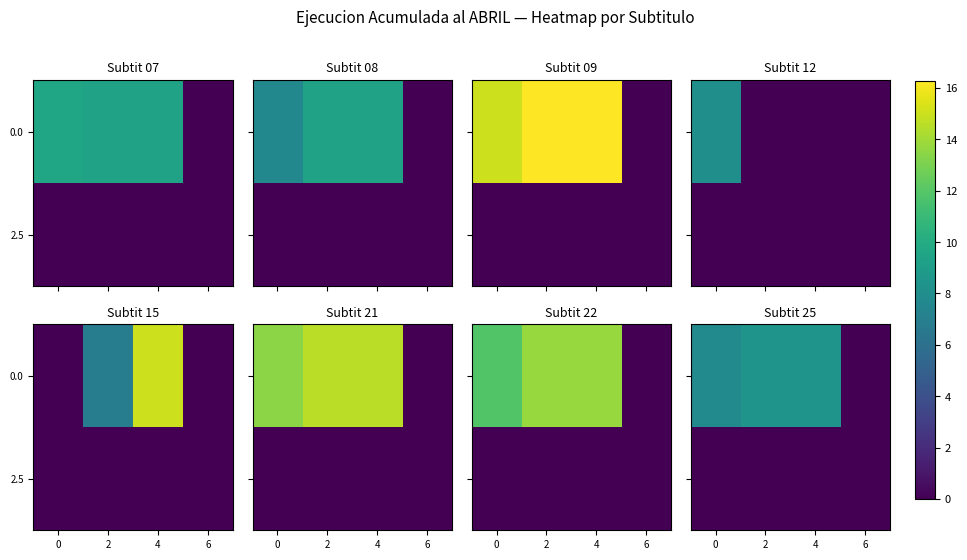

At how many categories does at least one series exceed 0?

3